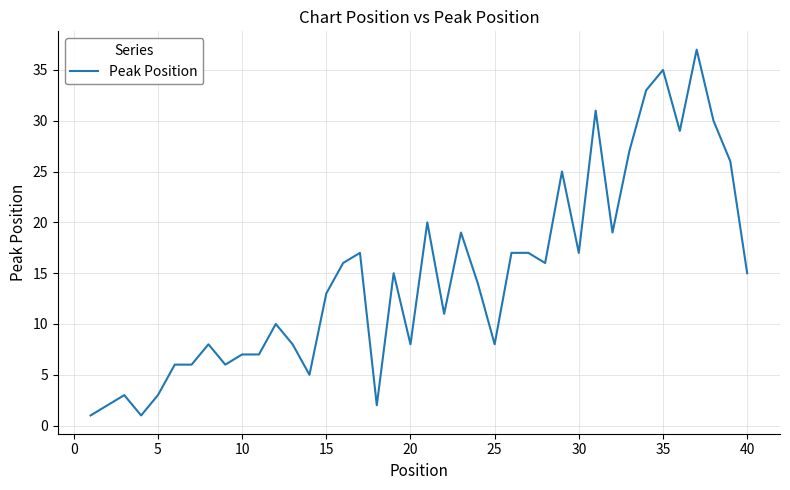

True or false: there are more than 0 points higher than both neighbors.

True